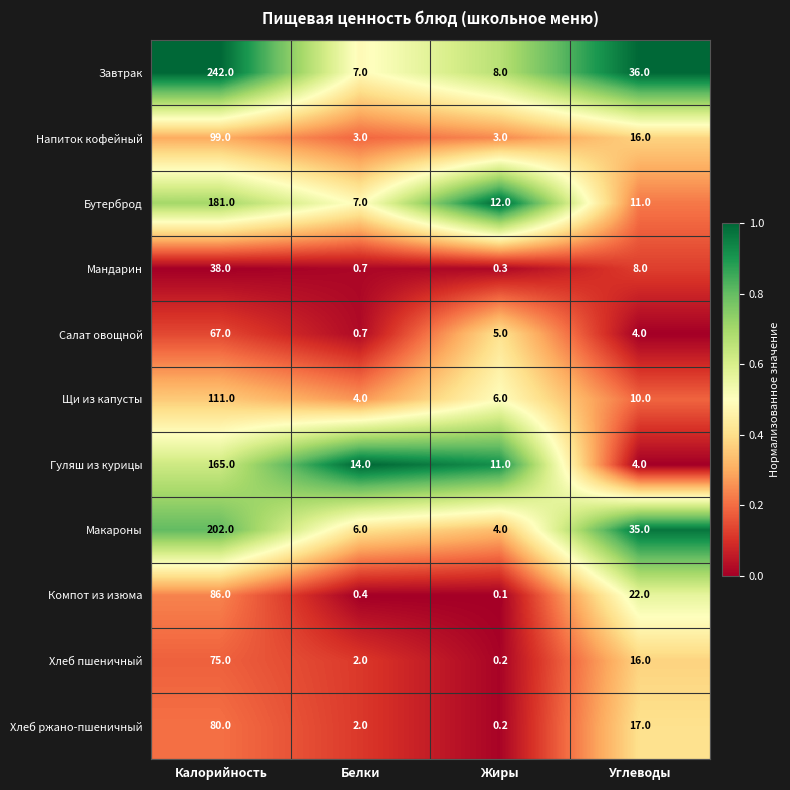

At which category is the sum across all series the highest?

Калорийность